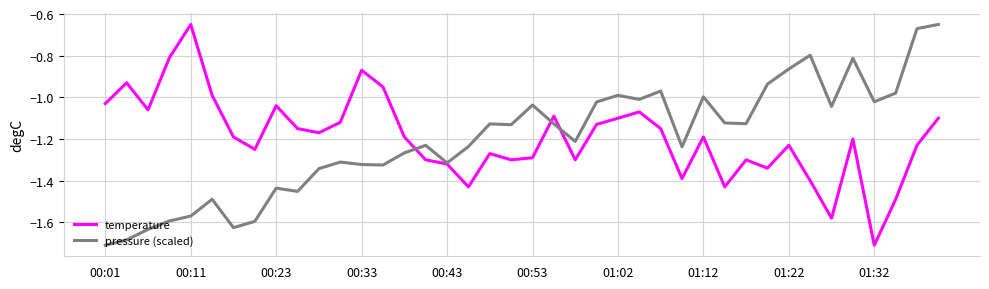

True or false: temperature has more than 2 points higher than both neighbors.

True